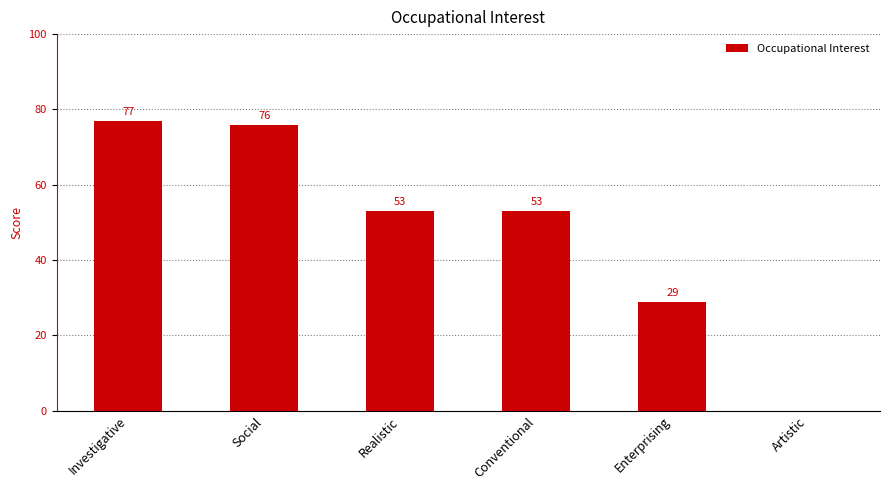

The value at Social is 76. True or false?

True